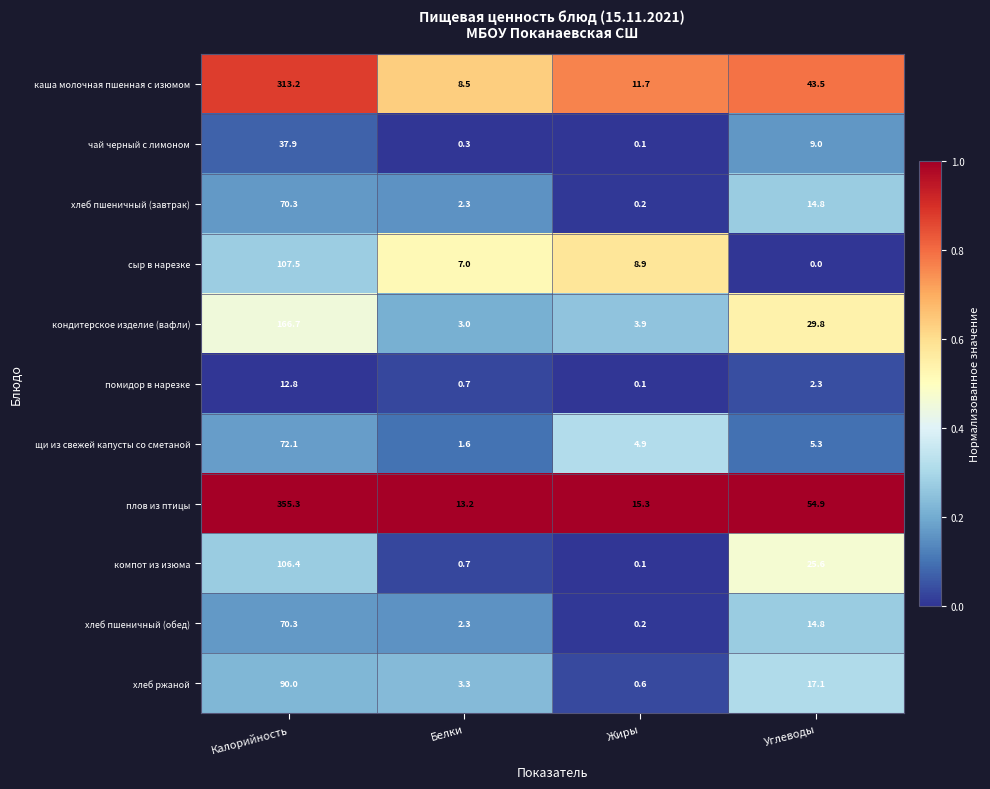

The хлеб пшеничный (обед) series shows 2.3 at Белки. True or false?

True